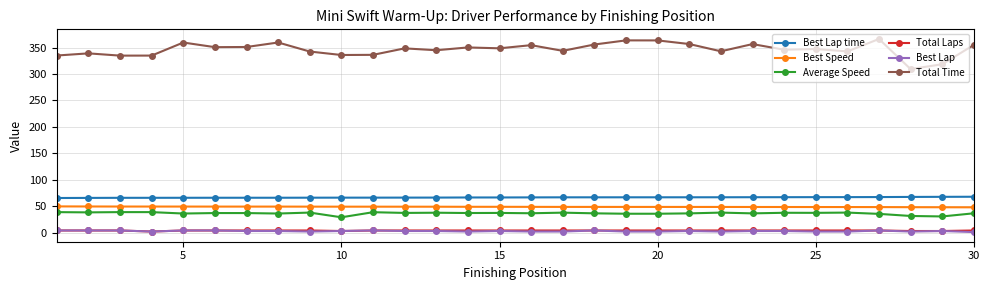

How many data points in Total Time are less than 348?

15